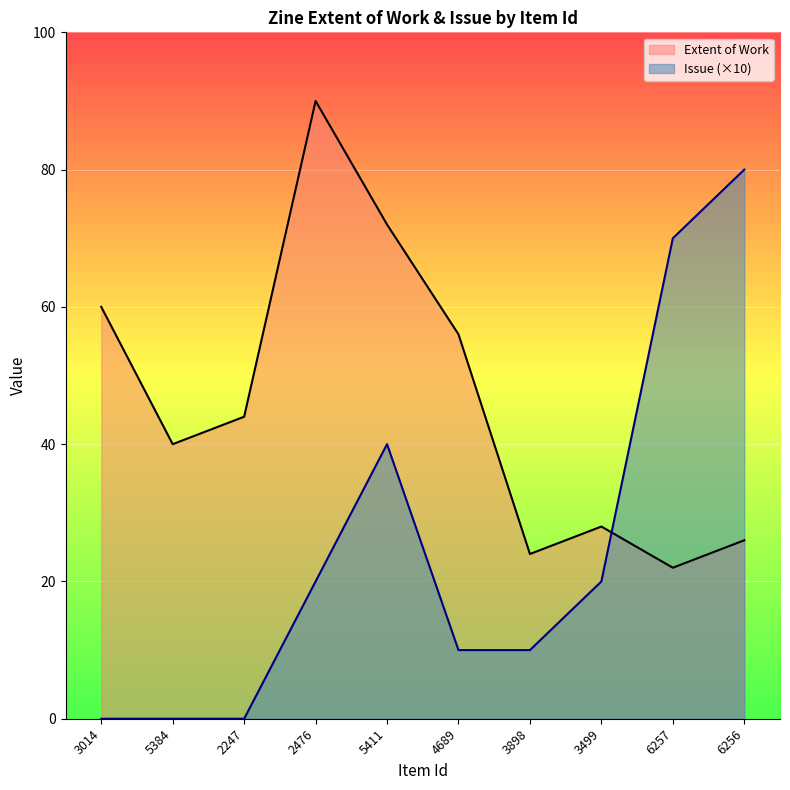

Does the chart display data point markers on the line(s)?

No